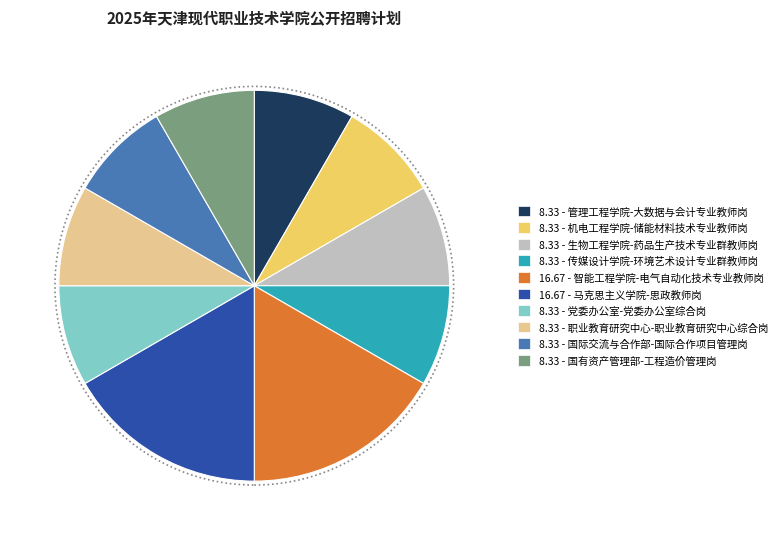

Approximately how many times larger is the value at 8.33 - 国有资产管理部-工程造价管理岗 compared to 8.33 - 管理工程学院-大数据与会计专业教师岗?

1.0